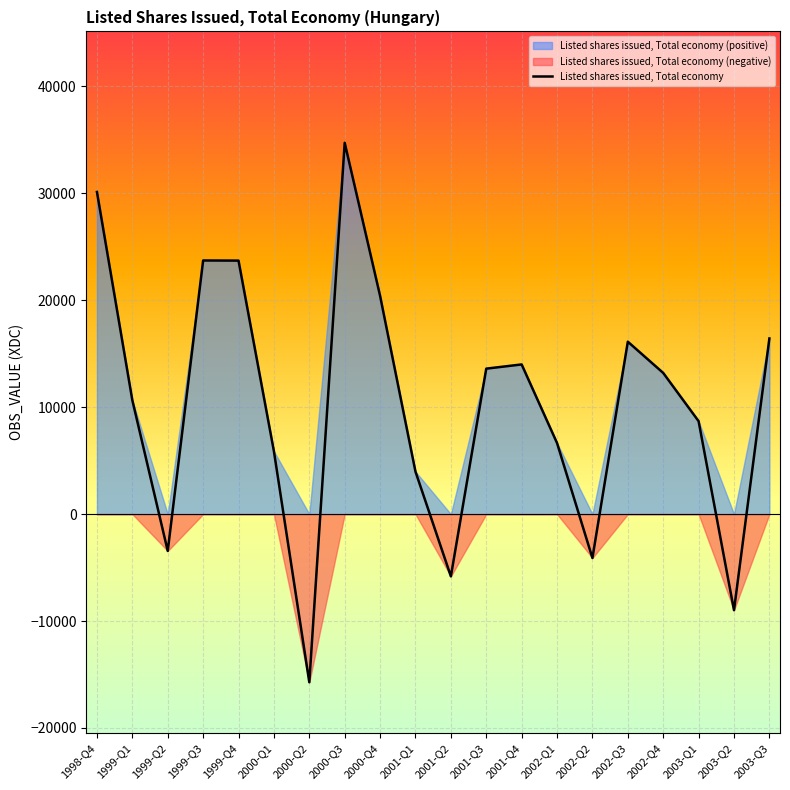

What position from the left is 2002-Q3?

16